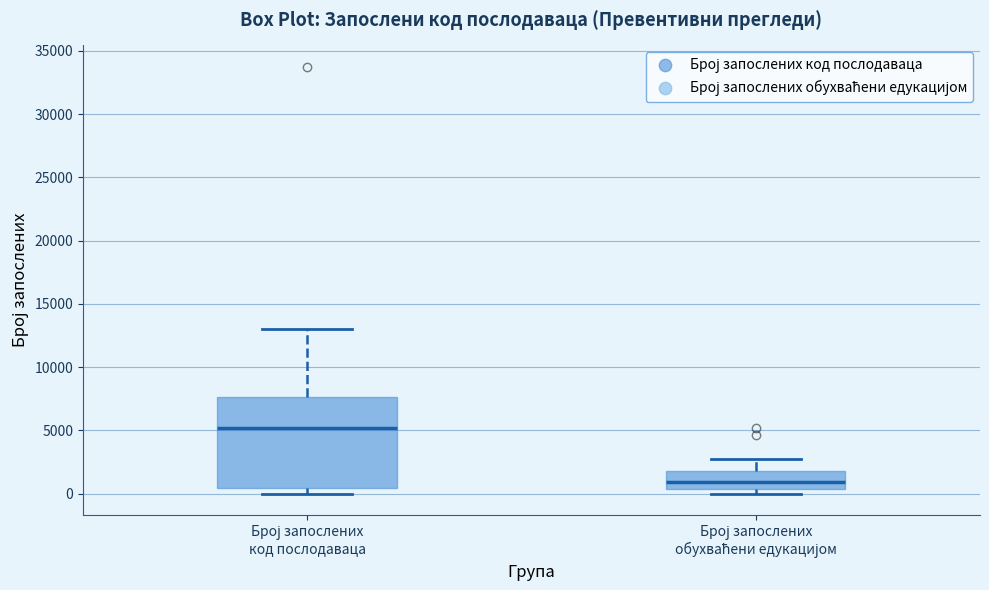

Comparing the boxes themselves (not the whiskers), which one is the tallest?

Број запослених код послодаваца